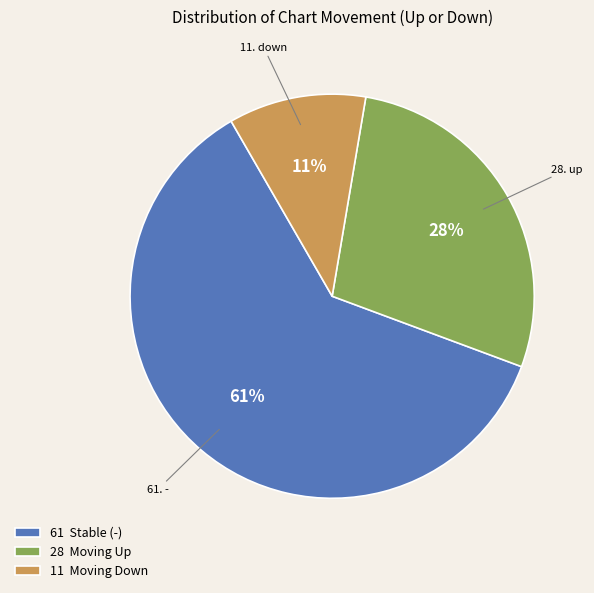

Is it true that 11 Moving Down is 11% of the pie?

True